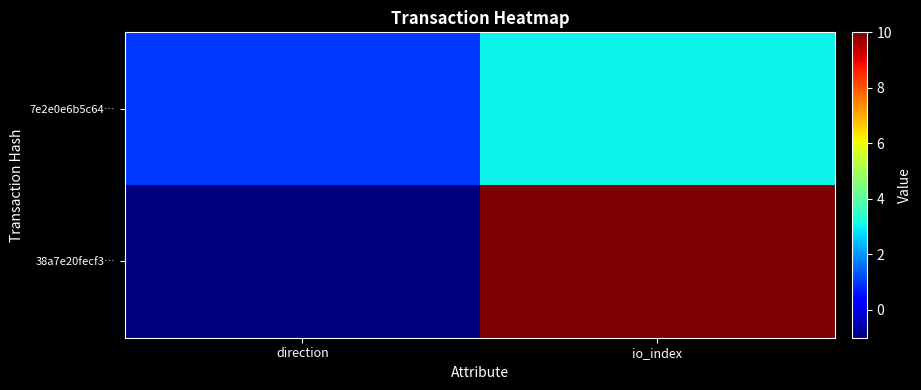

Which category has the highest value across all series?

io_index